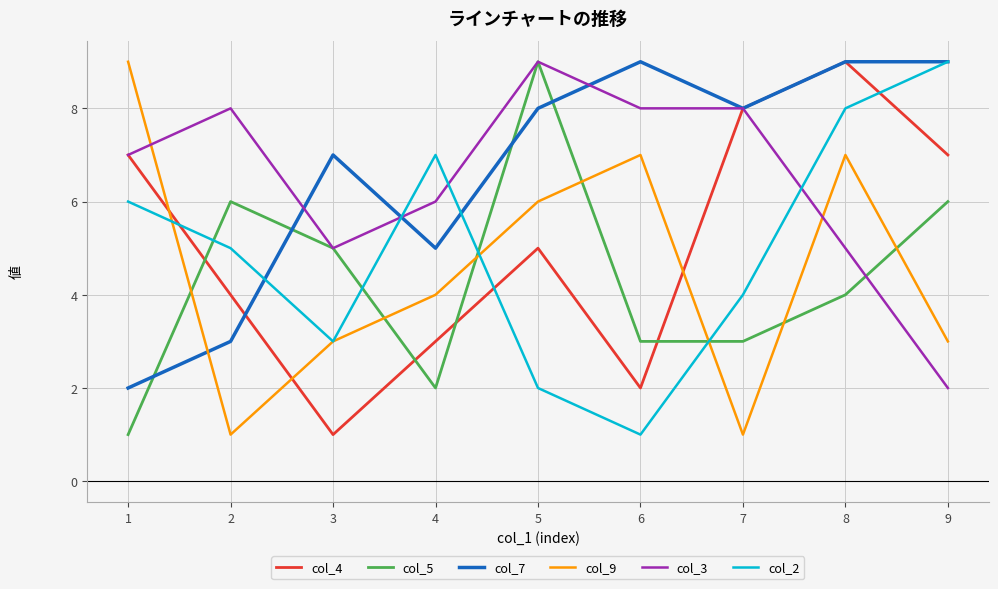

What is the difference between the col_5 values at 4 and 1?

1